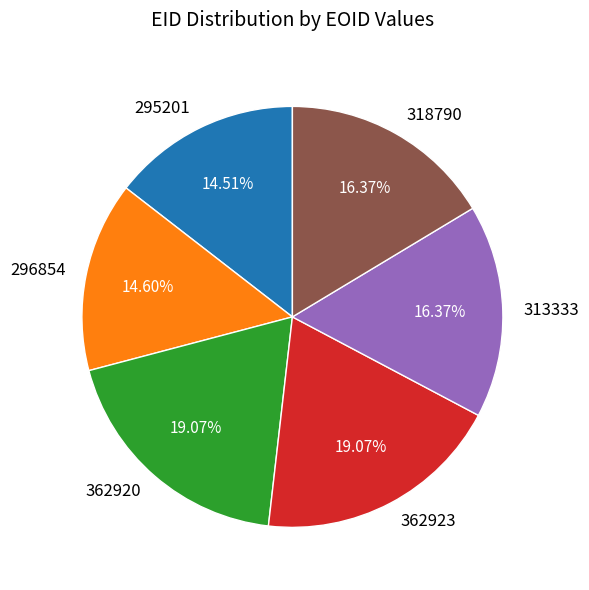

Count the number of slices in the pie.

6